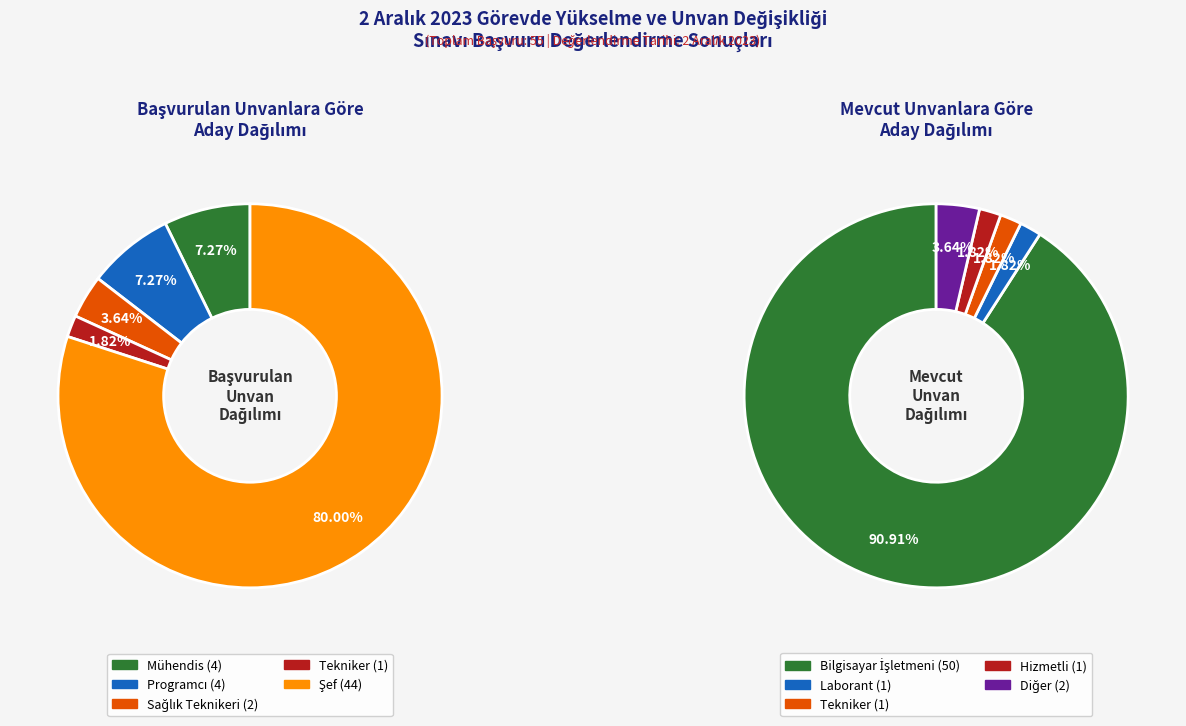

Which category has the smallest portion of the pie?

Tekniker